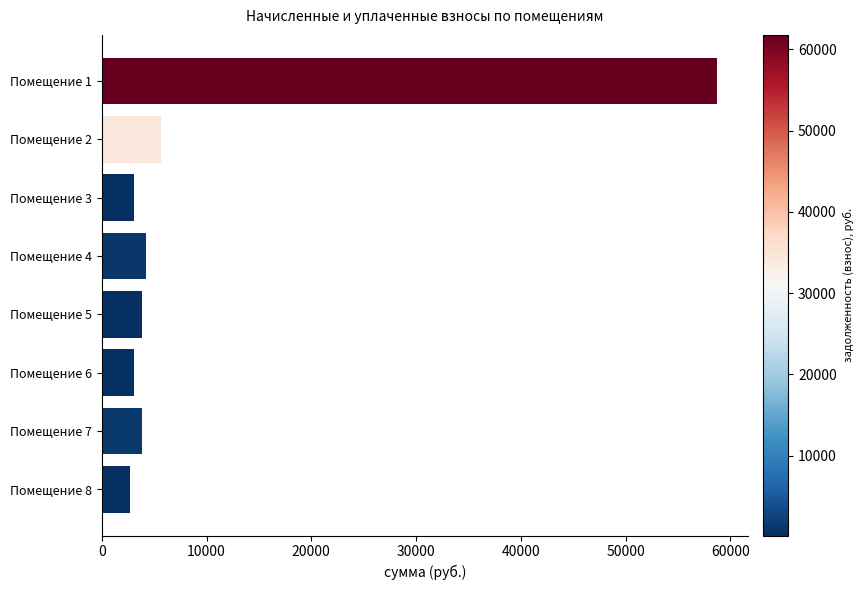

Approximately how many times larger is the value at Помещение 3 compared to Помещение 2?

0.5